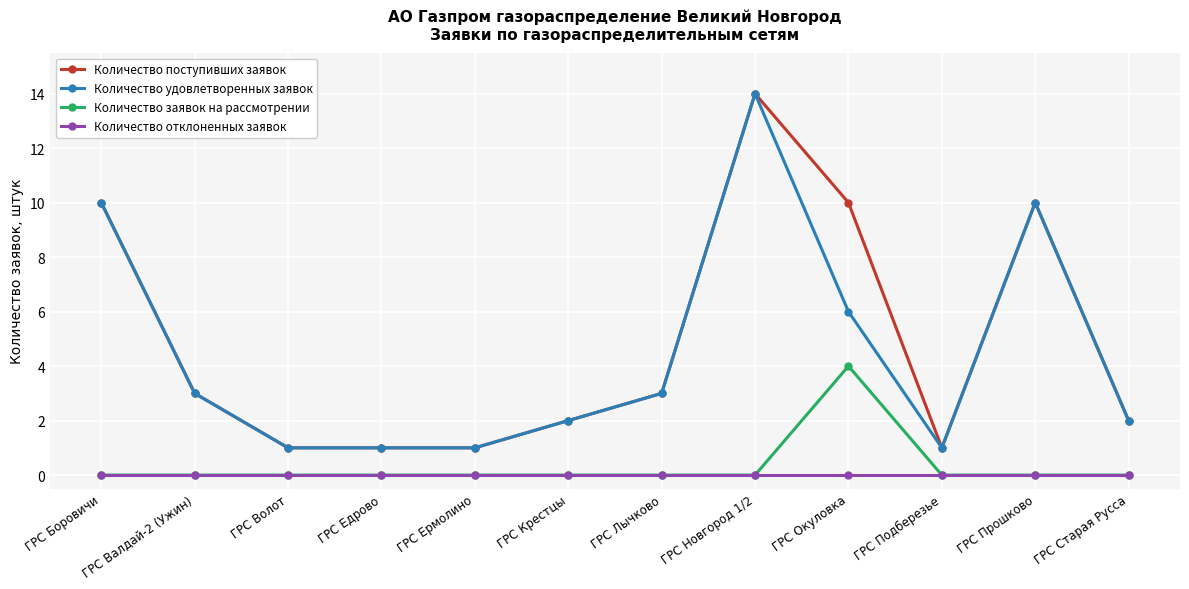

True or false: Количество заявок на рассмотрении and Количество удовлетворенных заявок intersect in this chart.

False